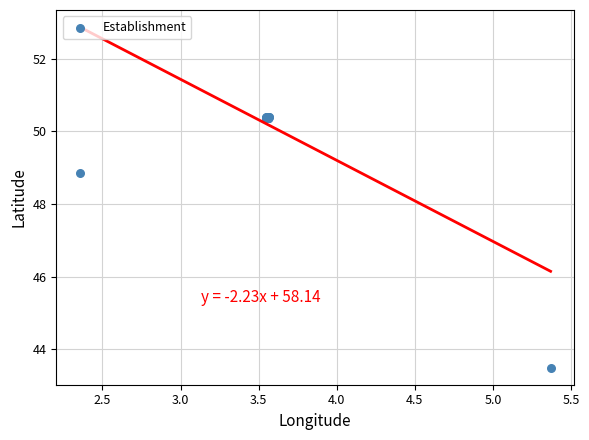

What Y value in the scatter plot is closest to 46?

43.5